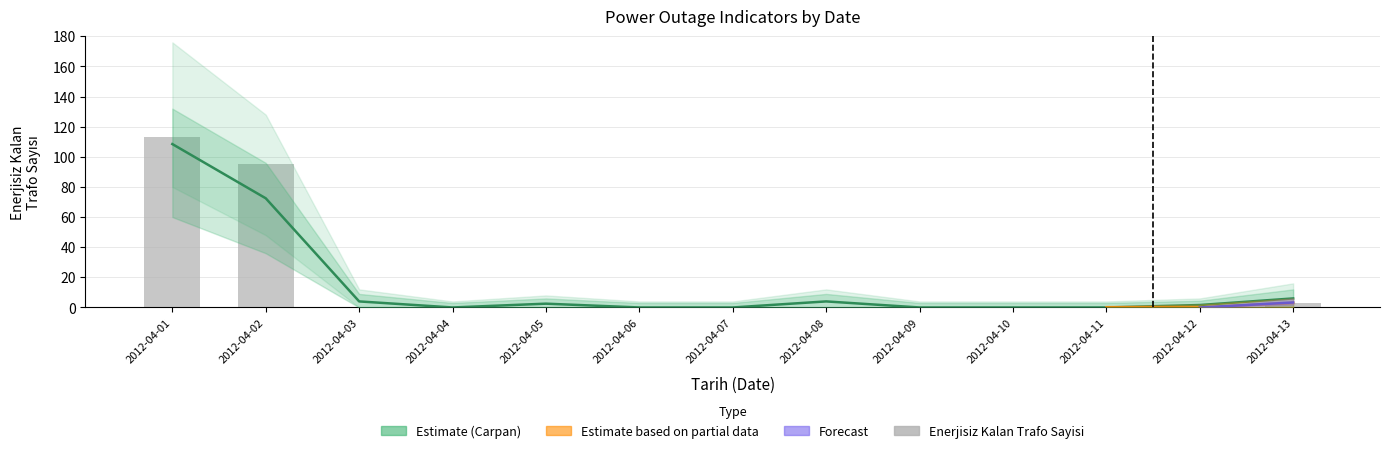

Which category has the highest value in the Carpan_sum series?

2012-04-01